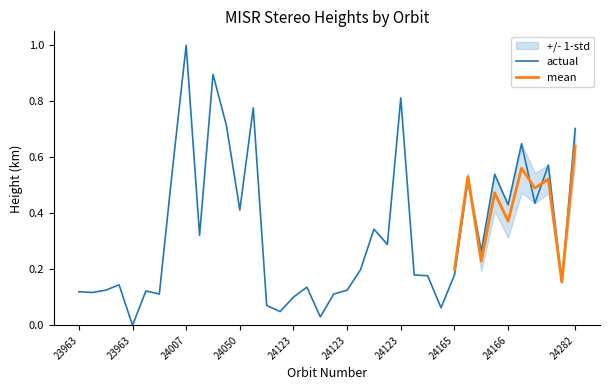

Which has a higher value, 24269 or 23963?

24269